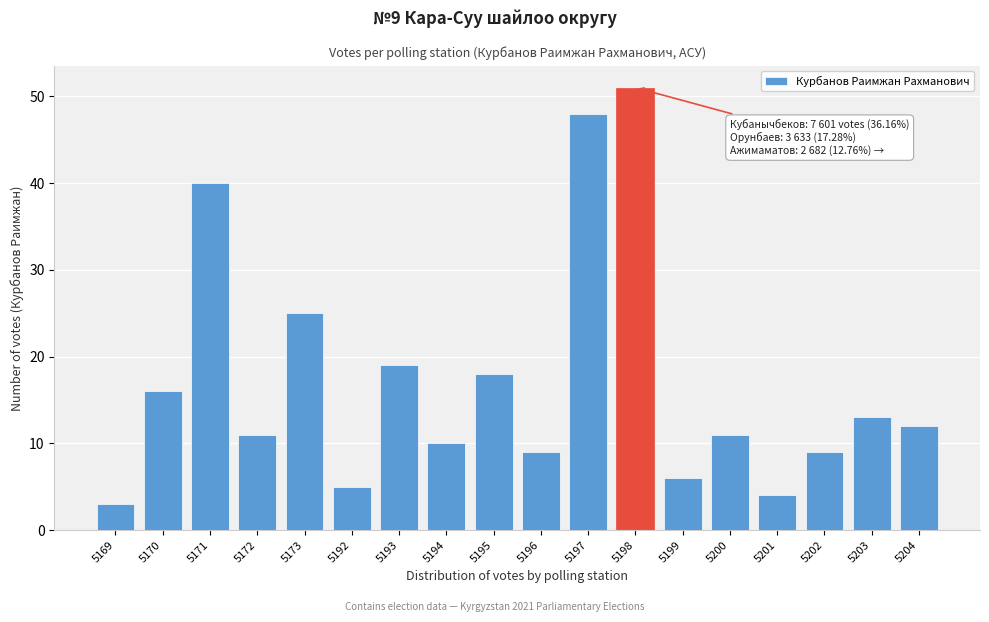

Reading left to right, extract all data points from this chart.

3	16	40	11	25	5	19	10	18	9	48	51	6	11	4	9	13	12